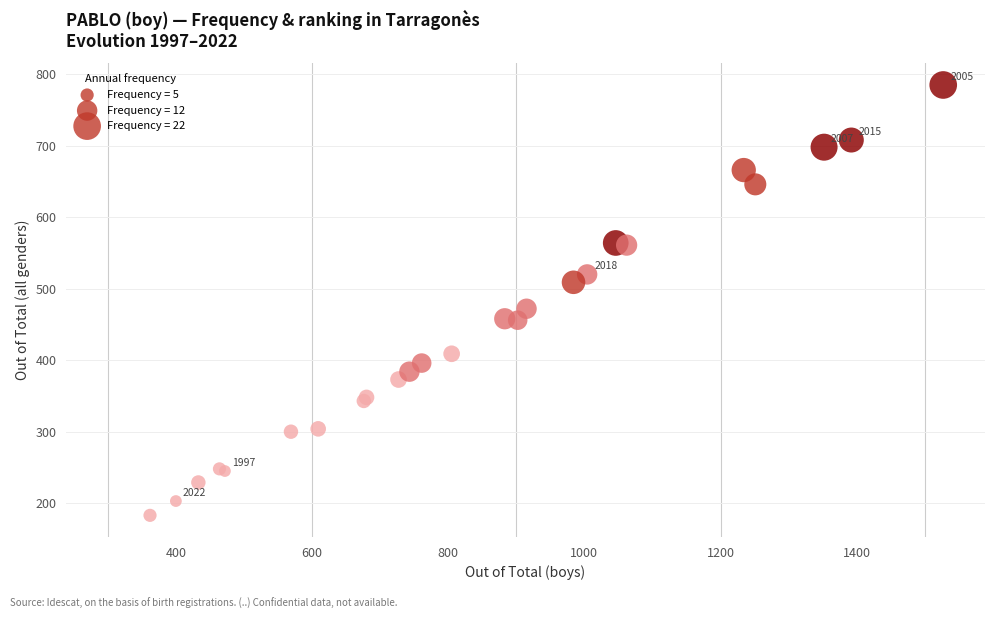

What Y value in the scatter plot is closest to 484?

472